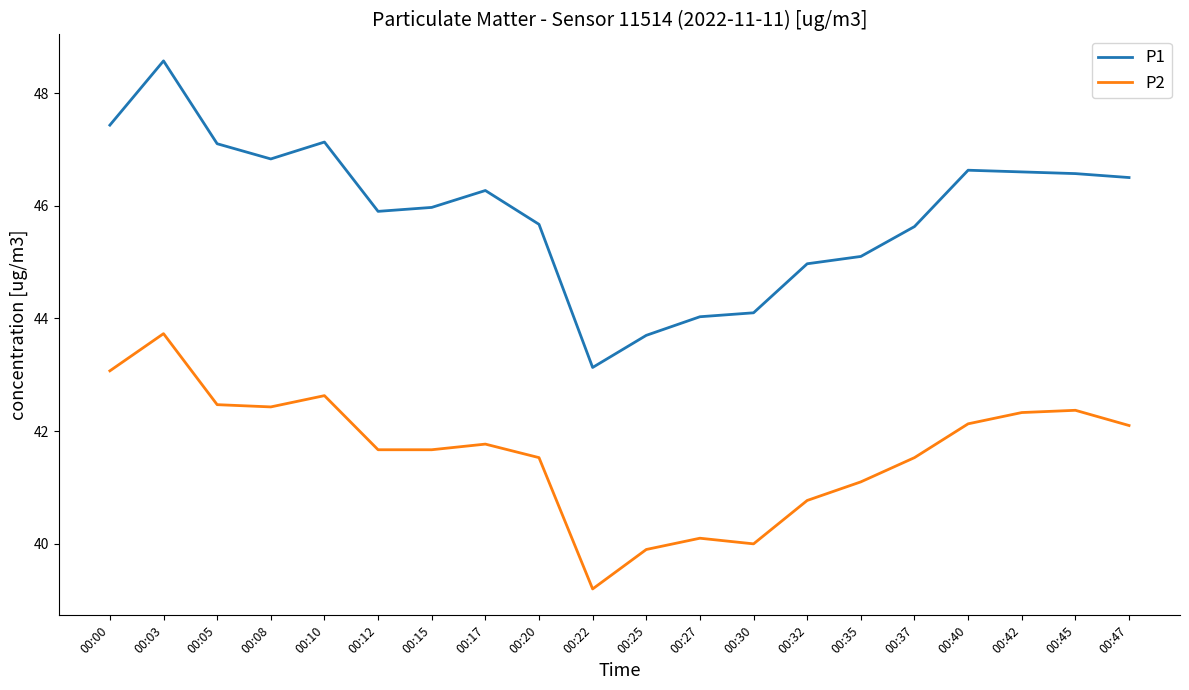

What is the difference between the maximum and minimum values in the P2 series?

4.5